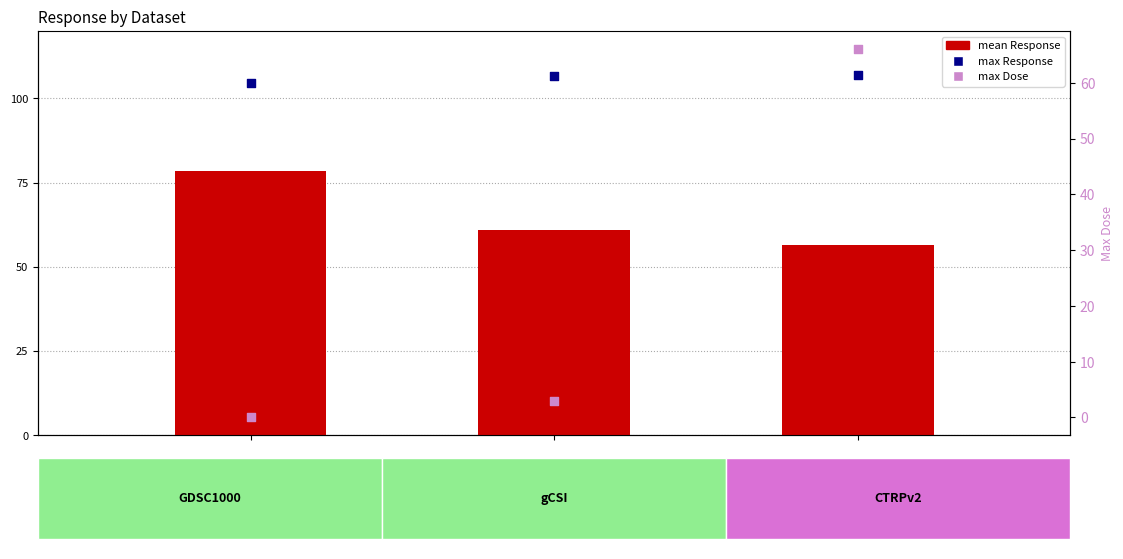

Is the value of max Dose at 1.0 greater than the value of mean Response at 0.5?

Yes